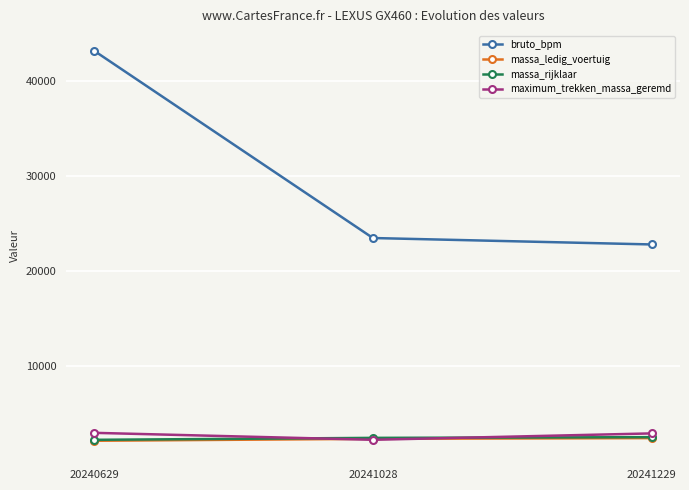

Where is bruto_bpm nearest to the value 33000?

20241028